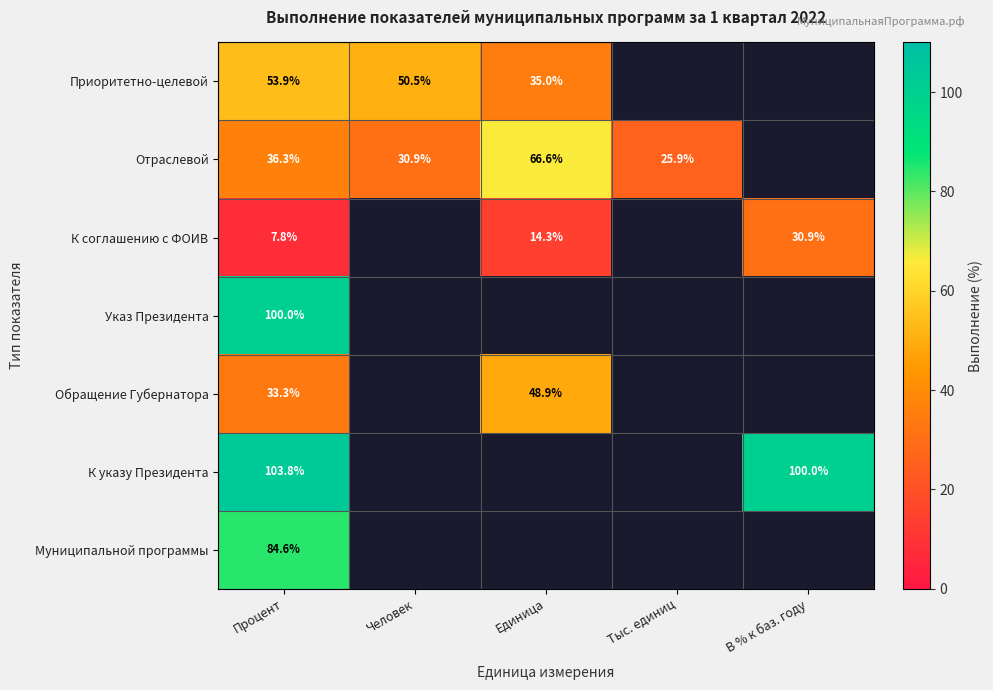

True or false: Отраслевой has a value of 53.3 at Человек.

False